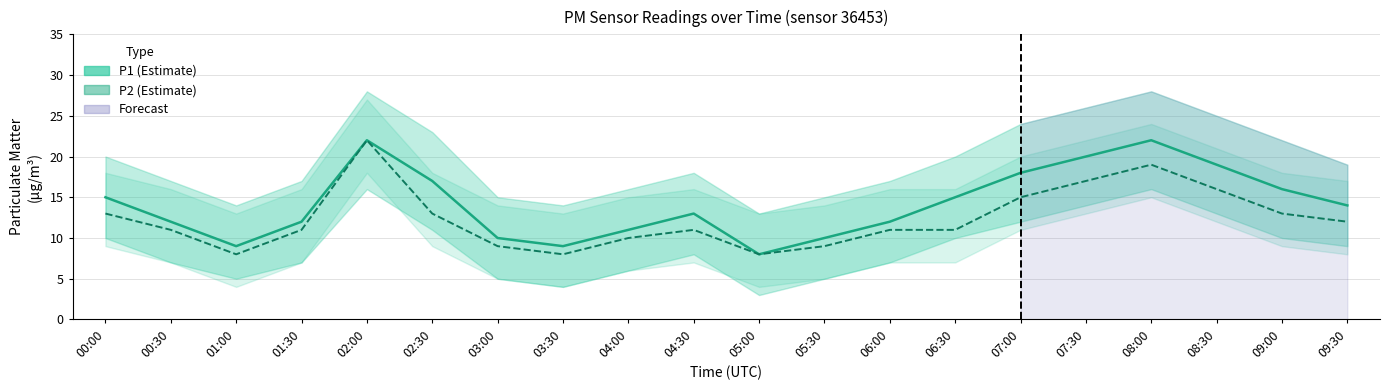

Reading left to right, what are all the values shown in this chart?

P1: 00:00=15	00:30=12	01:00=9	01:30=12	02:00=22	02:30=17	03:00=10	03:30=9	04:00=11	04:30=13	05:00=8	05:30=10	06:00=12	06:30=15	07:00=18	07:30=20	08:00=22	08:30=19	09:00=16	09:30=14
P2: 00:00=13	00:30=11	01:00=8	01:30=11	02:00=22	02:30=13	03:00=9	03:30=8	04:00=10	04:30=11	05:00=8	05:30=9	06:00=11	06:30=11	07:00=15	07:30=17	08:00=19	08:30=16	09:00=13	09:30=12